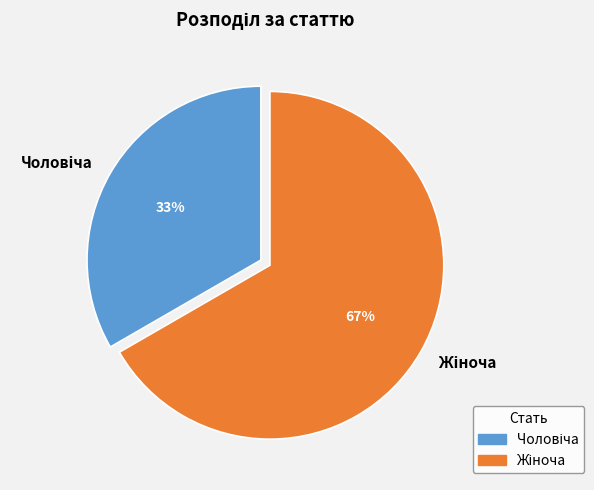

To the nearest percent, what is the average slice percentage?

50%